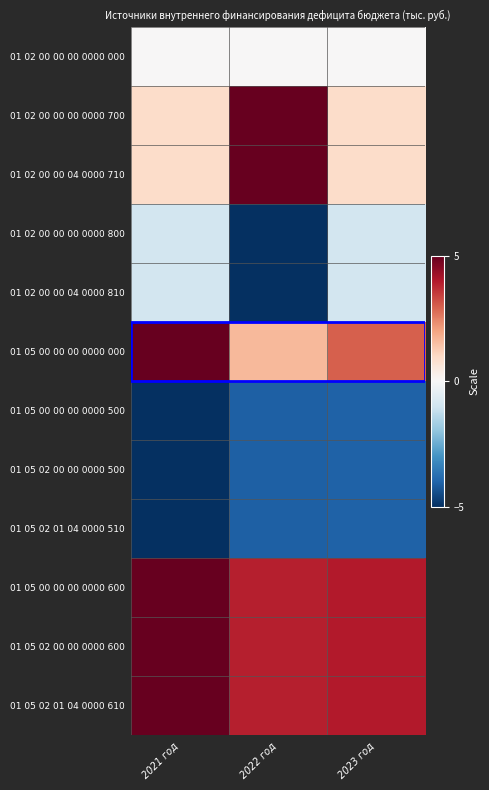

List the series in order of their peak value, highest first.

01 02 00 00 00 0000 700, 01 02 00 00 04 0000 710, 01 05 00 00 00 0000 000, 01 05 00 00 00 0000 600, 01 05 02 00 00 0000 600, 01 05 02 01 04 0000 610, 01 02 00 00 00 0000 000, 01 02 00 00 00 0000 800, 01 02 00 00 04 0000 810, 01 05 00 00 00 0000 500, 01 05 02 00 00 0000 500, 01 05 02 01 04 0000 510